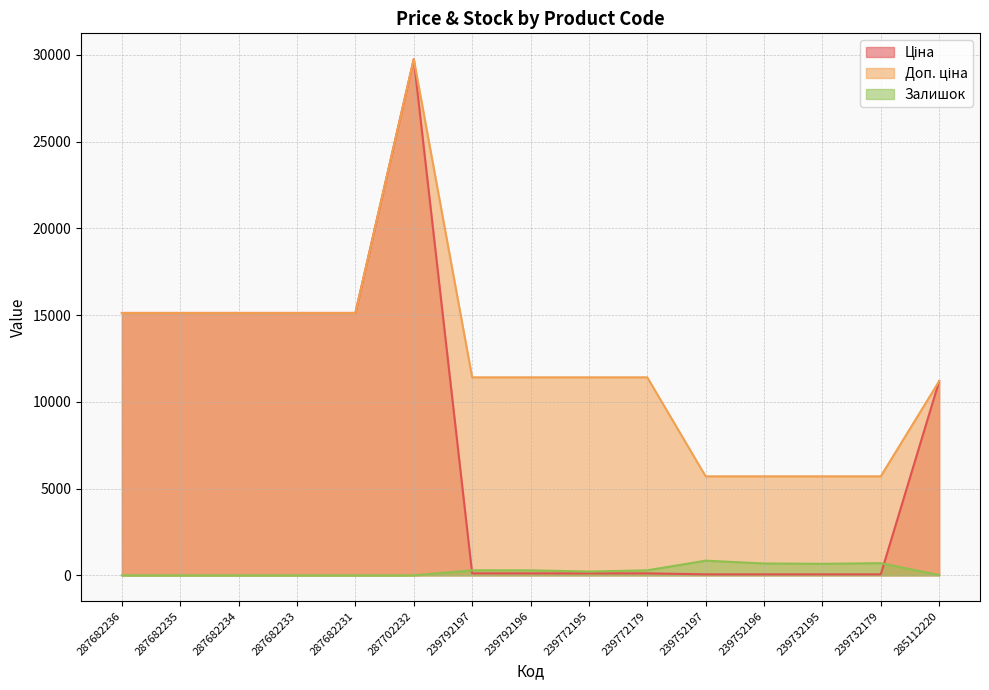

True or false: Залишок and Доп. ціна cross at least once.

False